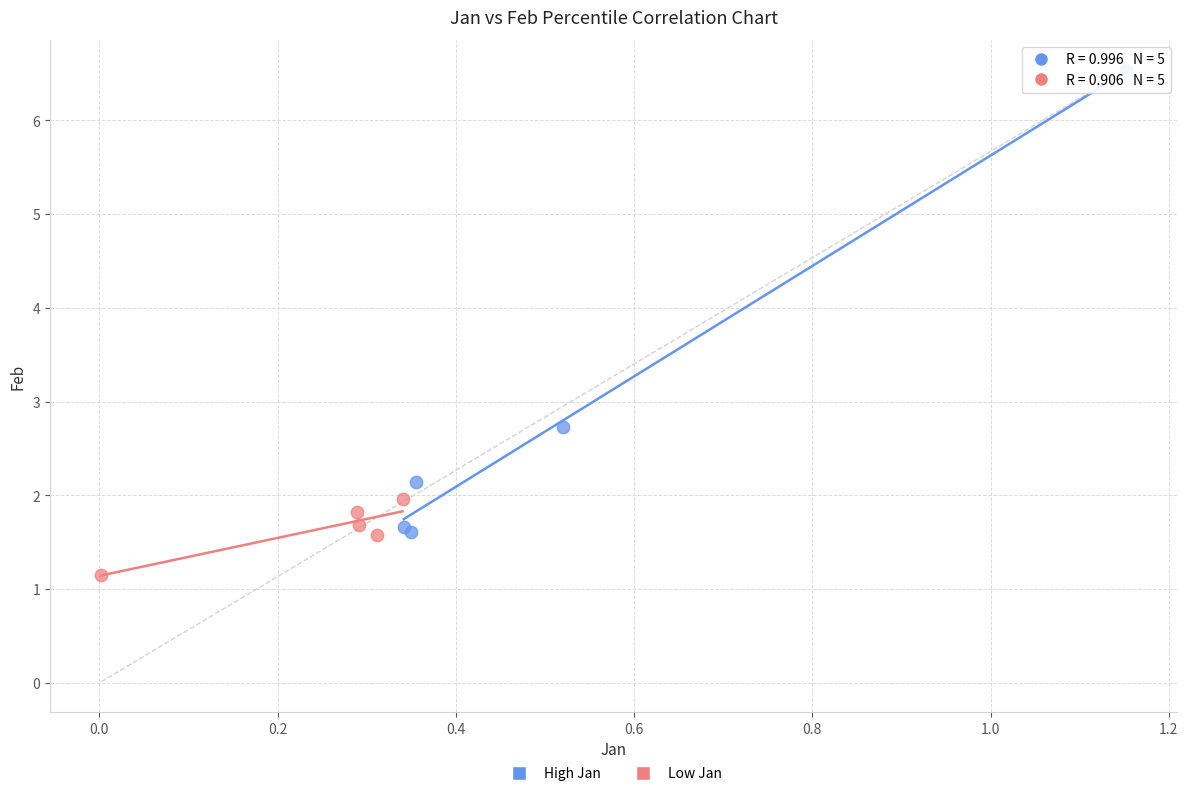

What are all the series names shown in the legend?

High Jan, Low Jan